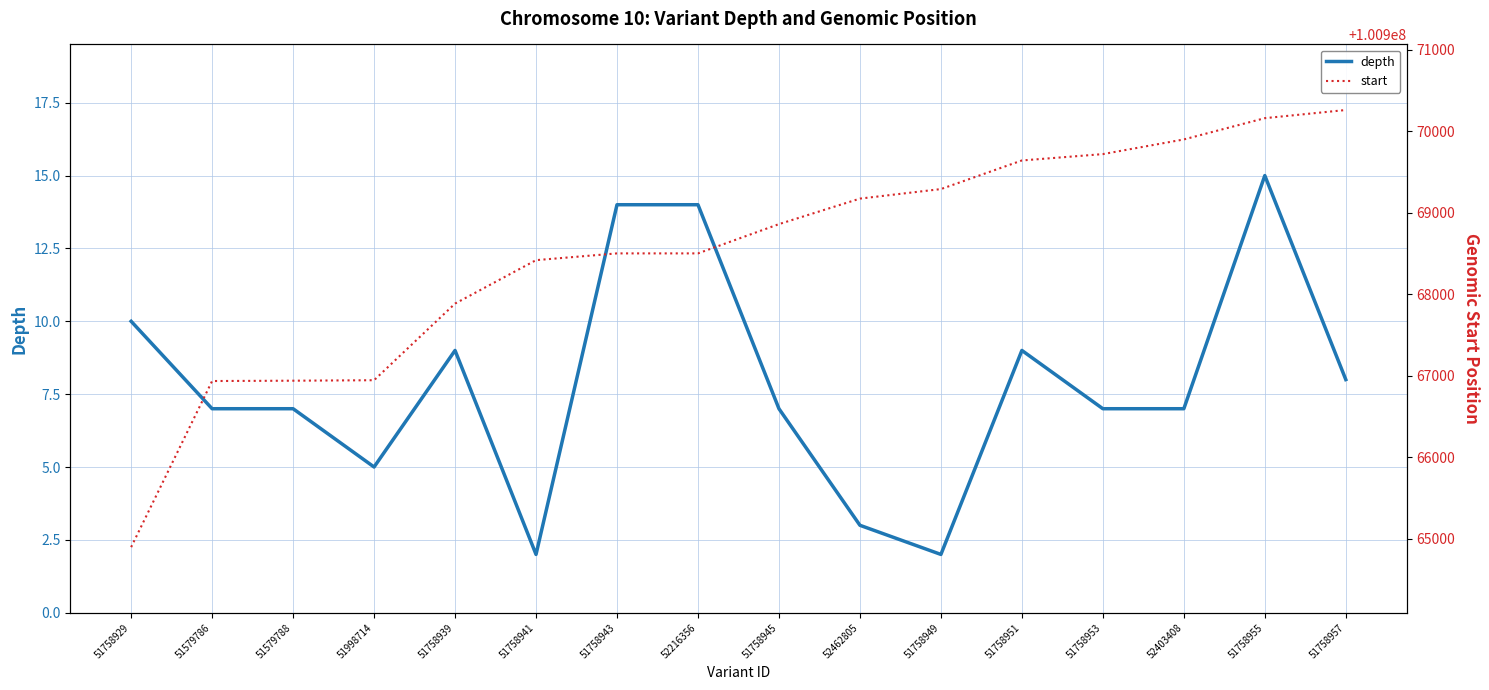

What is the approximate value of depth at 51579788?

7